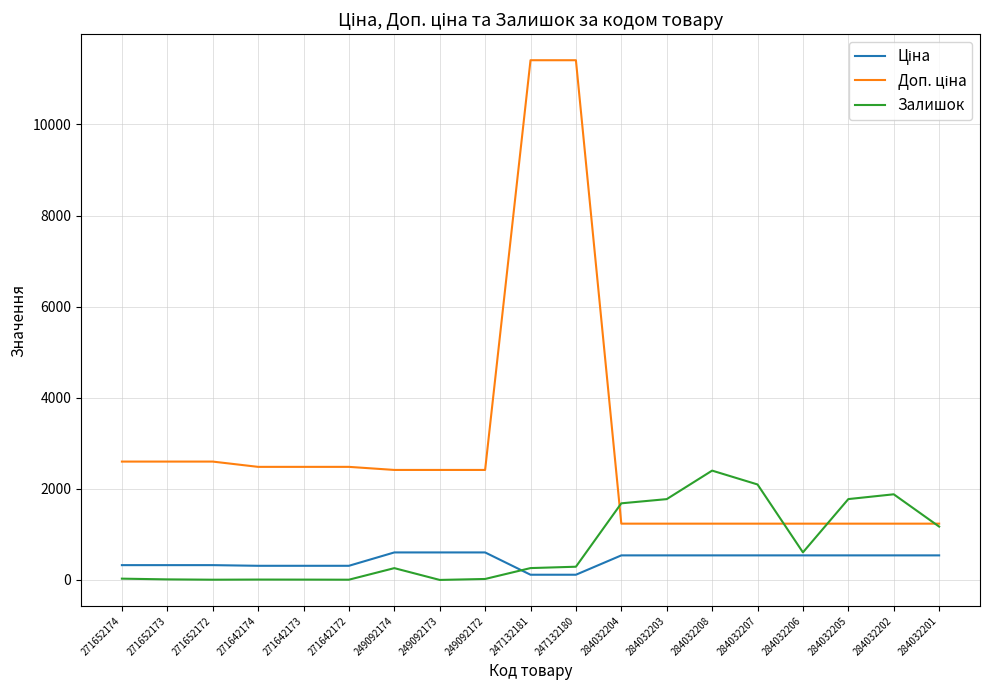

What is the total value across all series at 284032205?

3549.4